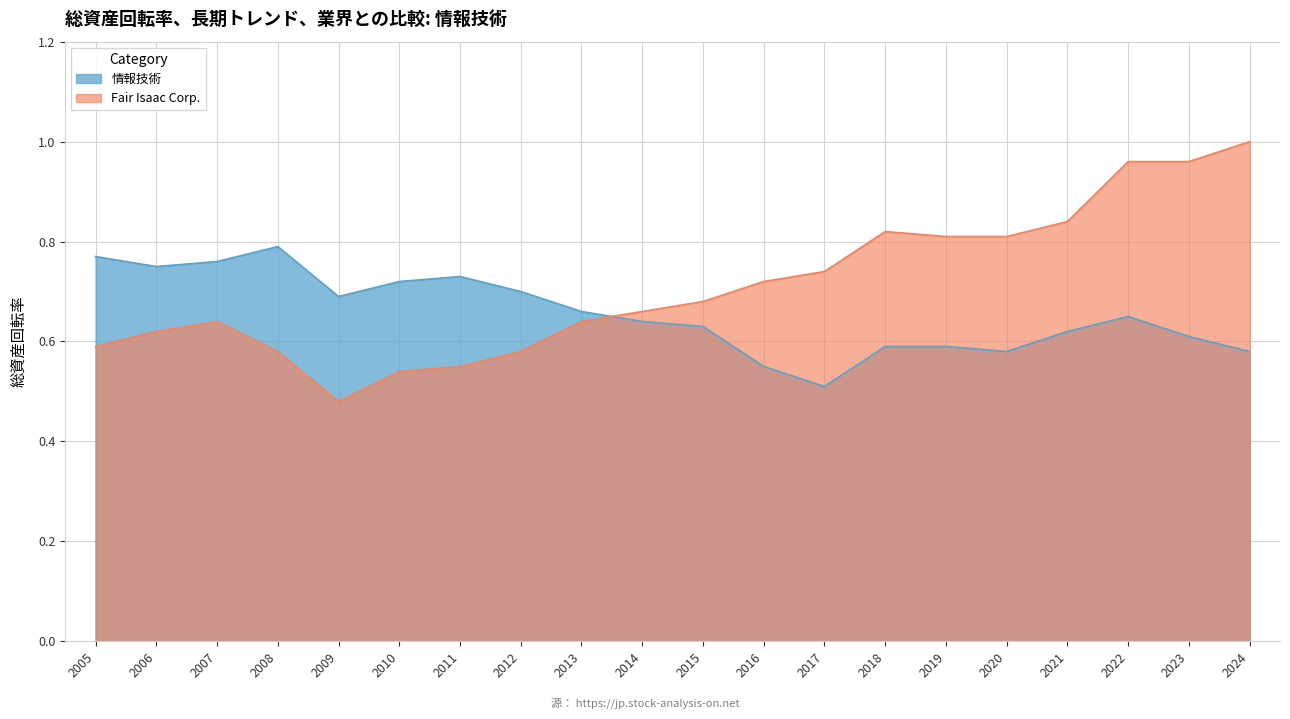

Is it true that Fair Isaac Corp. equals 1.5 at 2022?

False